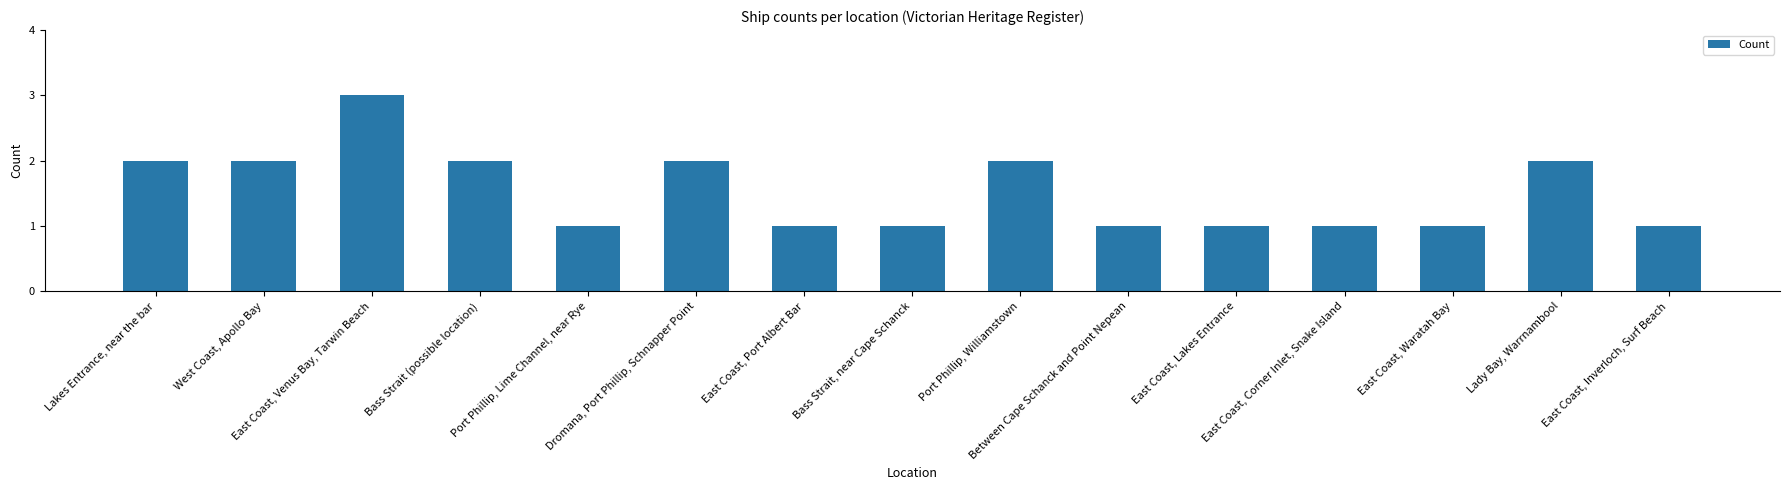

Between Port Phillip, Williamstown and East Coast, Inverloch, Surf Beach, which is larger?

Port Phillip, Williamstown